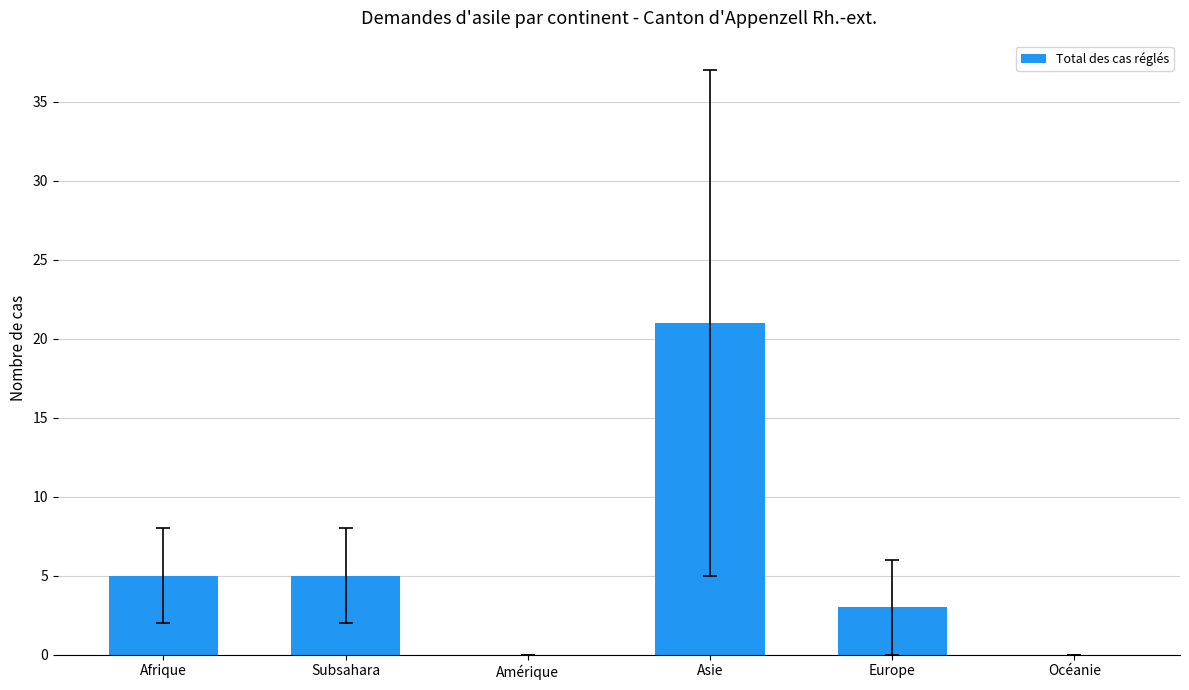

Are the bars horizontal?

No